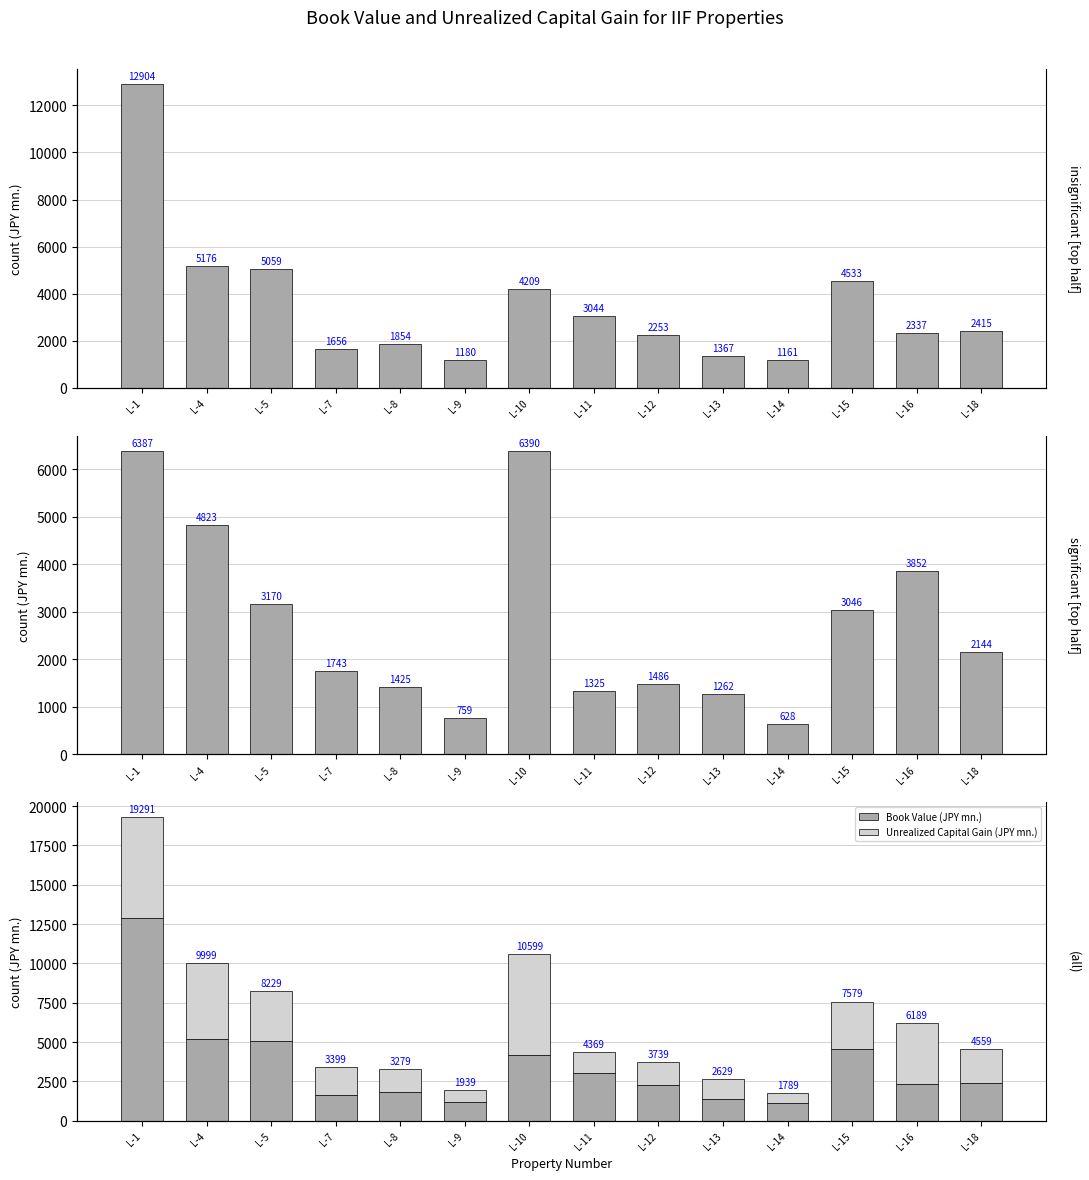

Reading left to right, transcribe all the data shown in this chart.

Book Value (JPY mn.): 12904	5176	5059	1656	1854	1180	4209	3044	2253	1367	1161	4533	2337	2415
Unrealized Capital Gain (JPY mn.): 6387	4823	3170	1743	1425	759	6390	1325	1486	1262	628	3046	3852	2144